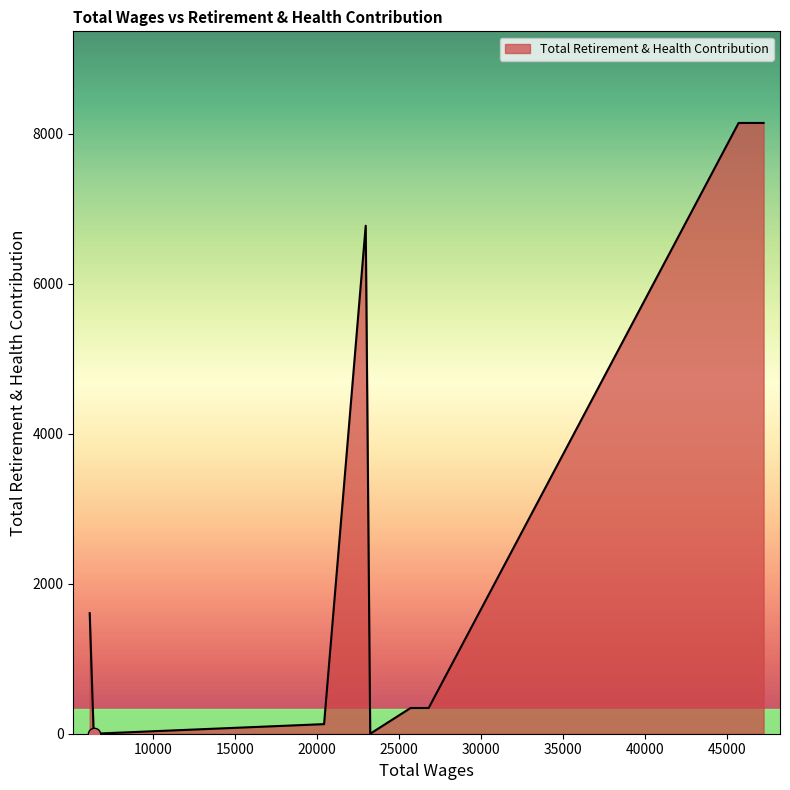

What is the greatest value displayed?

8147